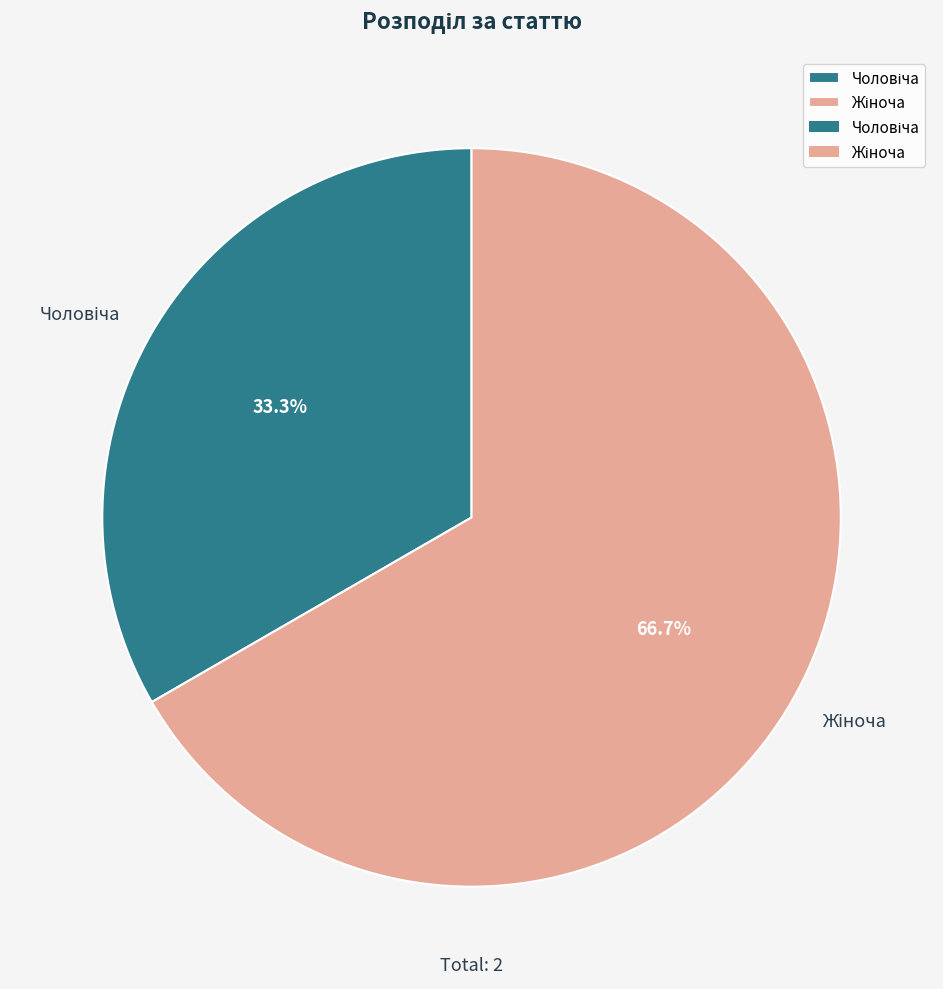

Is there any slice that represents more than half of the pie?

Yes